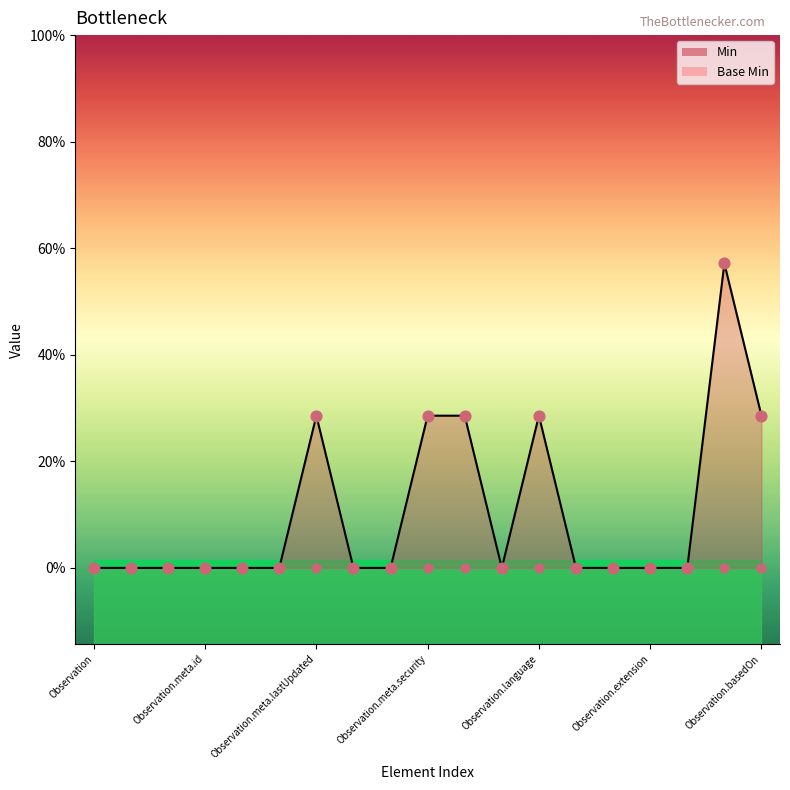

Between Observation.meta.profile and Observation.language, which is larger?

Observation.language